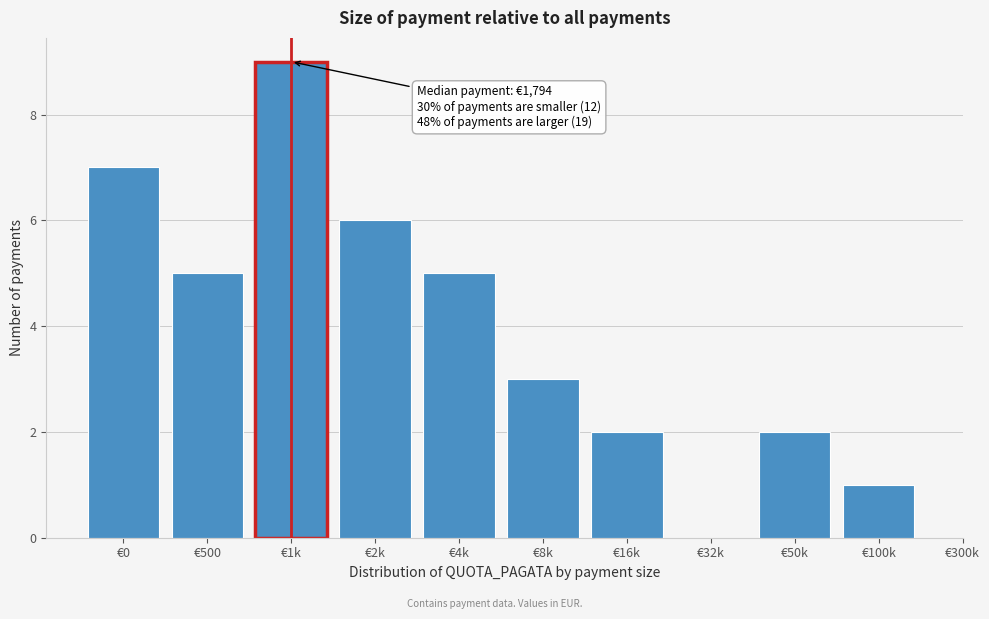

Reading left to right, list all the values displayed in this chart.

€0=7	€500=5	€1k=9	€2k=6	€4k=5	€8k=3	€16k=2	€32k=0	€50k=2	€100k=1